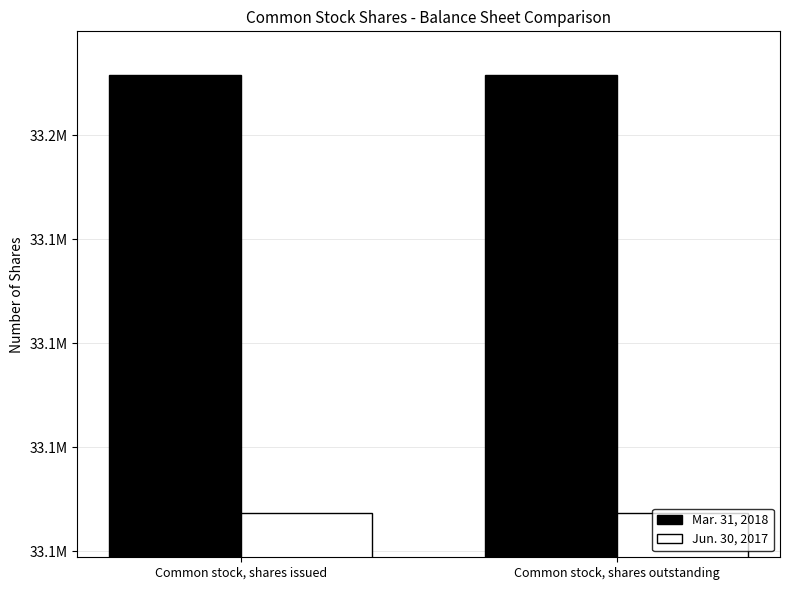

What are all the series names shown in the legend?

Mar. 31, 2018, Jun. 30, 2017